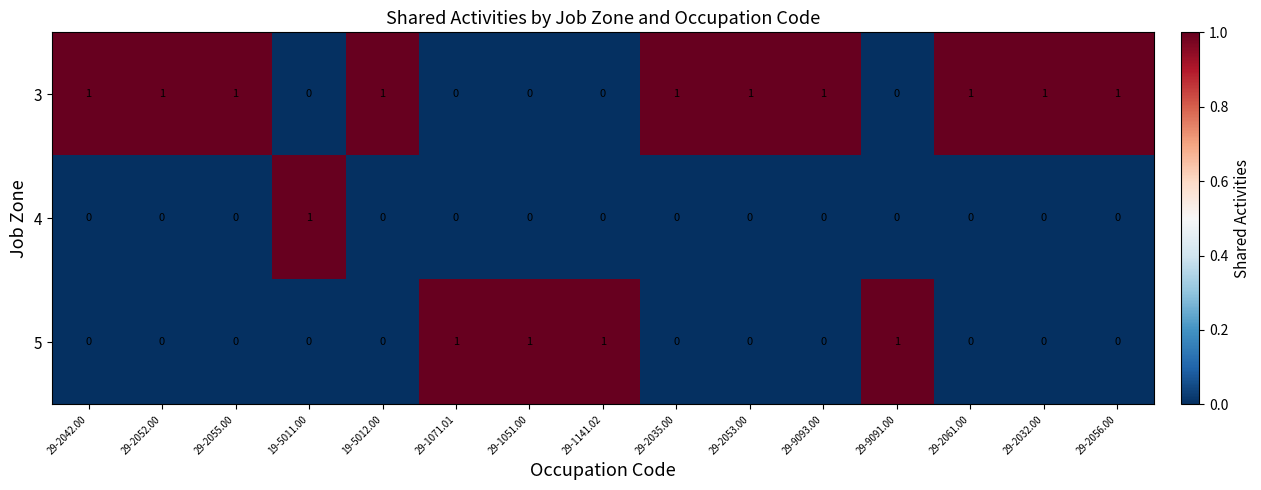

What is the total value across all series at 29-2052.00?

1